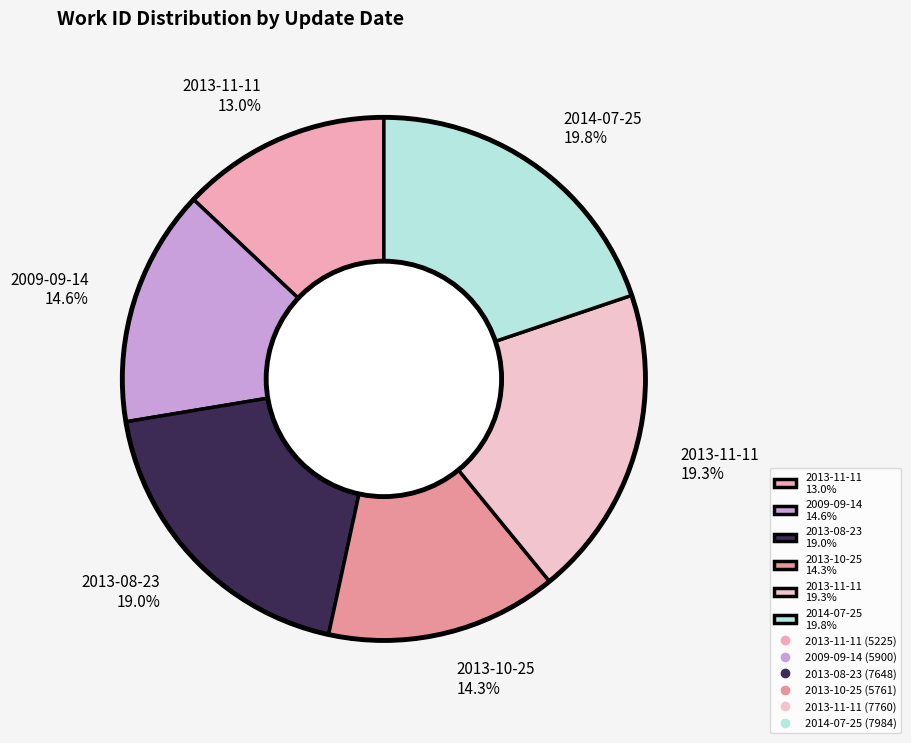

Combined, do 2013-11-11 19.3% and 2013-11-11 13.0% account for over 50%?

No